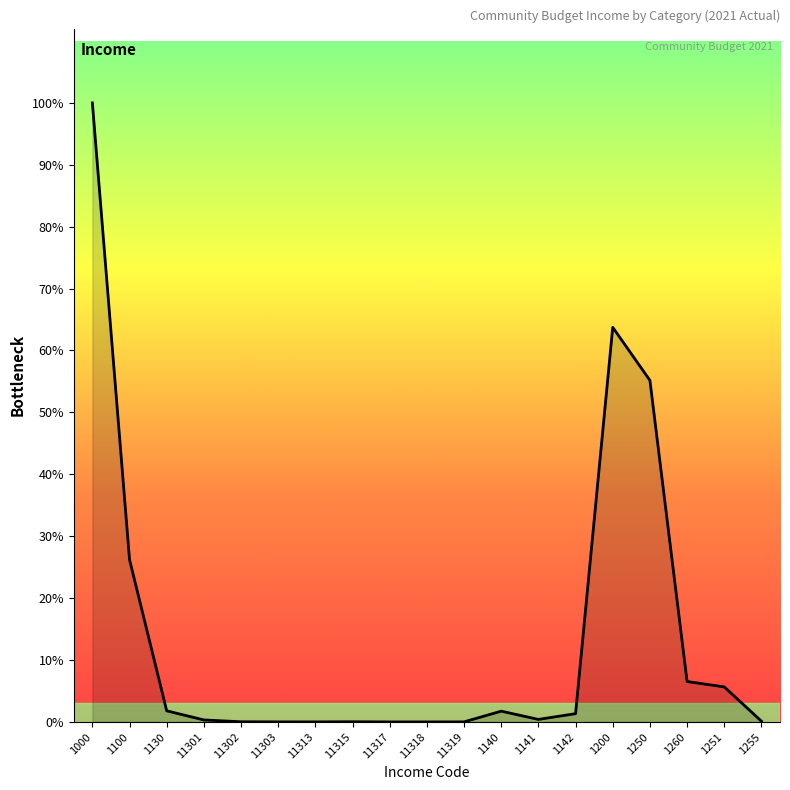

Does the chart display data point markers on the line(s)?

No